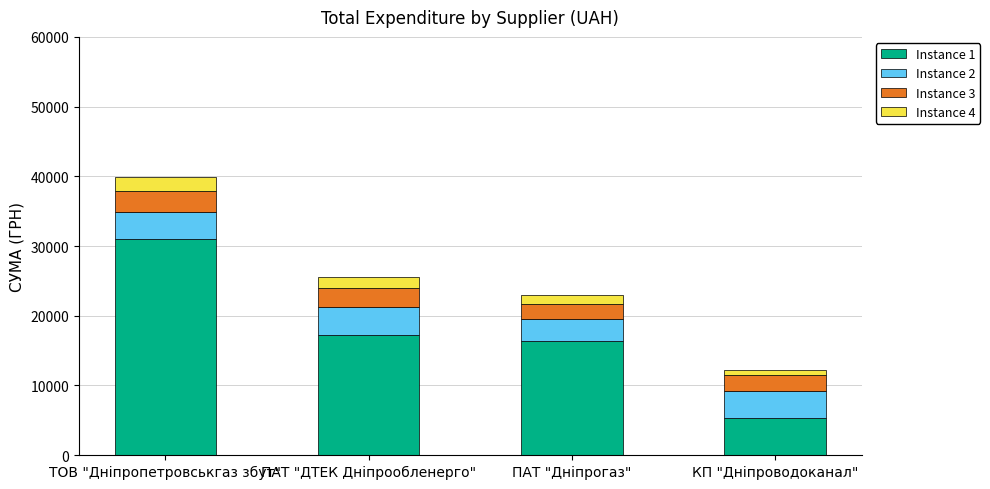

How many data points in Instance 1 are less than 17282?

2